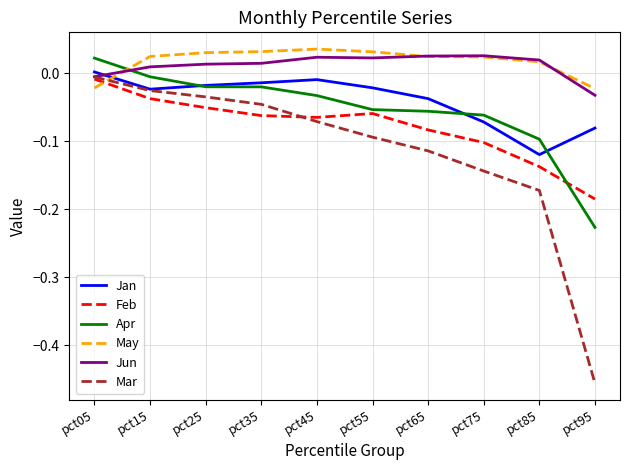

How many positive values does the Apr series have?

1